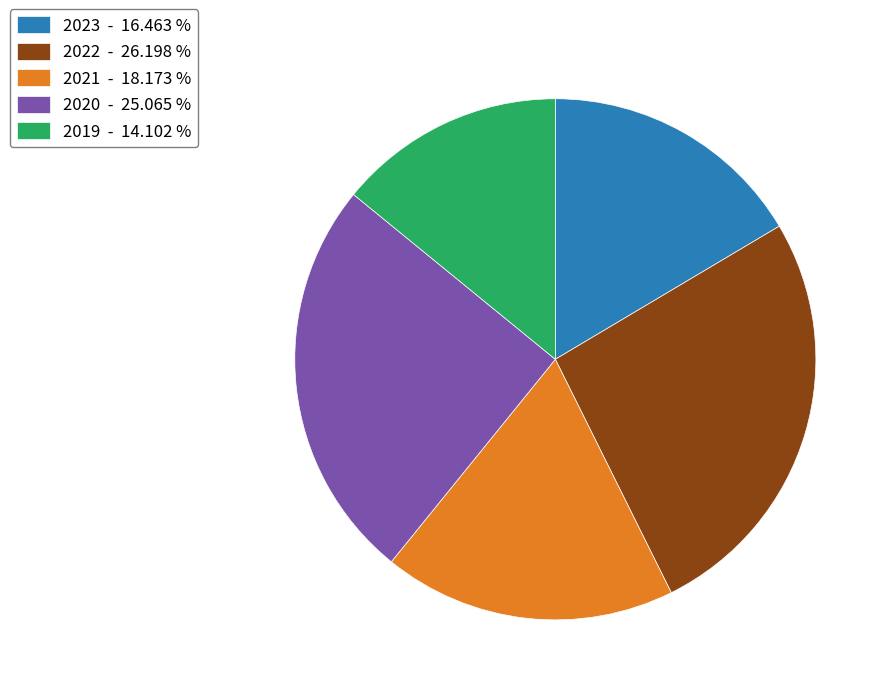

Rank the categories by value from highest to lowest.

2022 - 26.198 %, 2020 - 25.065 %, 2021 - 18.173 %, 2023 - 16.463 %, 2019 - 14.102 %